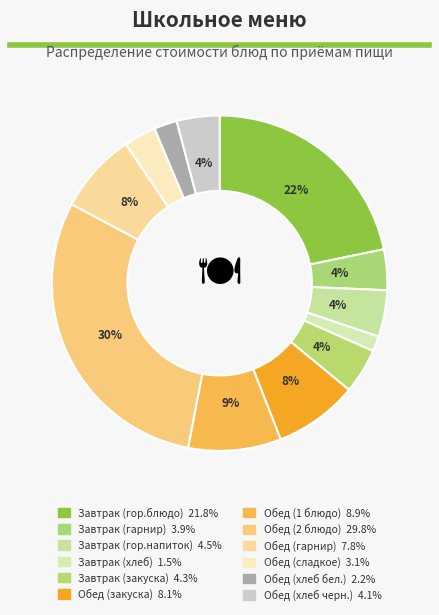

What percentage do Завтрак (закуска) and Обед (закуска) together represent?

12.4%